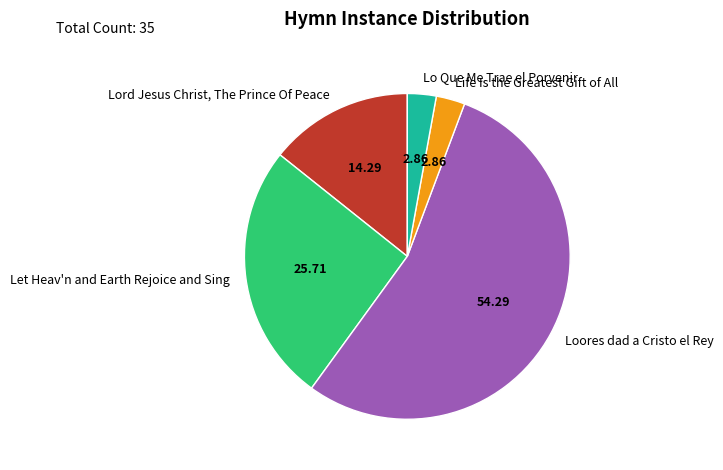

Does any single category account for the majority?

Yes